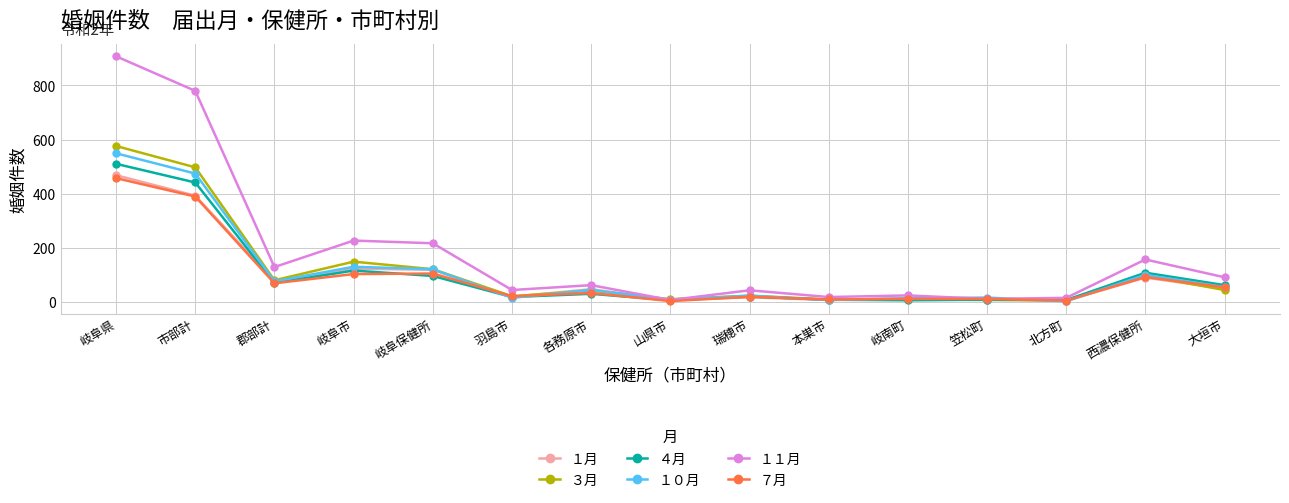

What is the approximate value of ７月 at 各務原市?

32